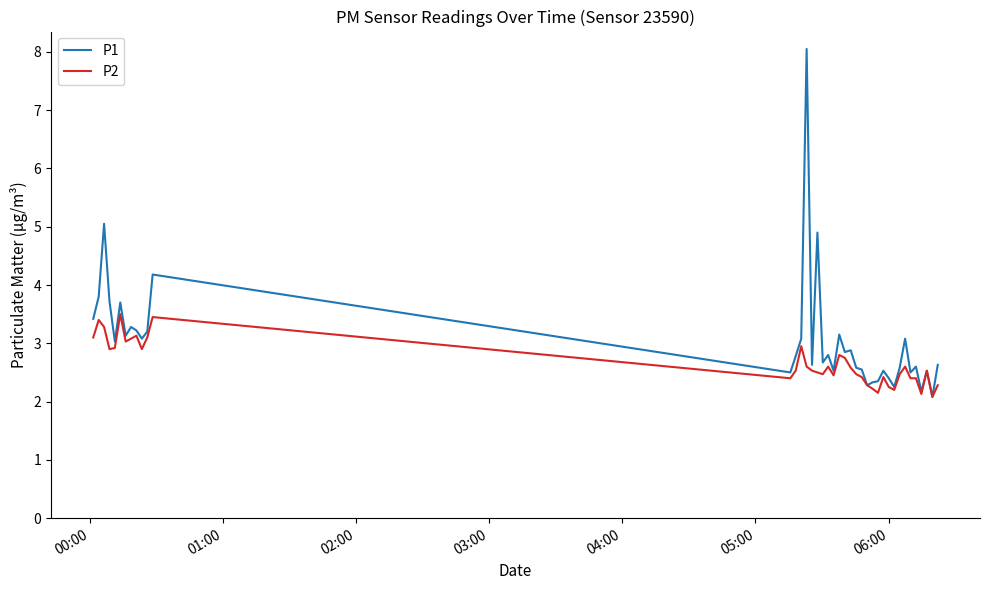

What is the minimum value for P2?

2.1